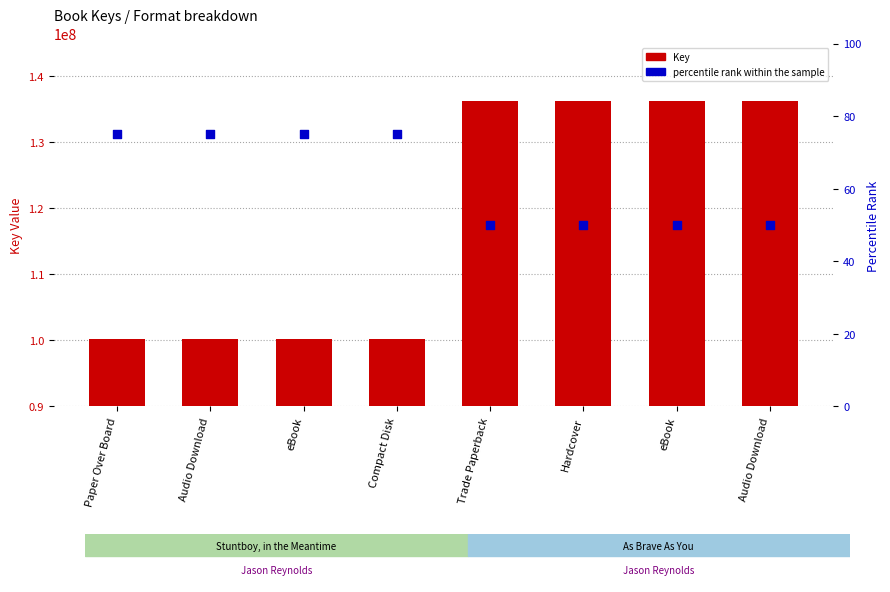

Is the value of percentile rank within the sample at Trade Paperback greater than the value of Key (bar) at Trade Paperback?

No